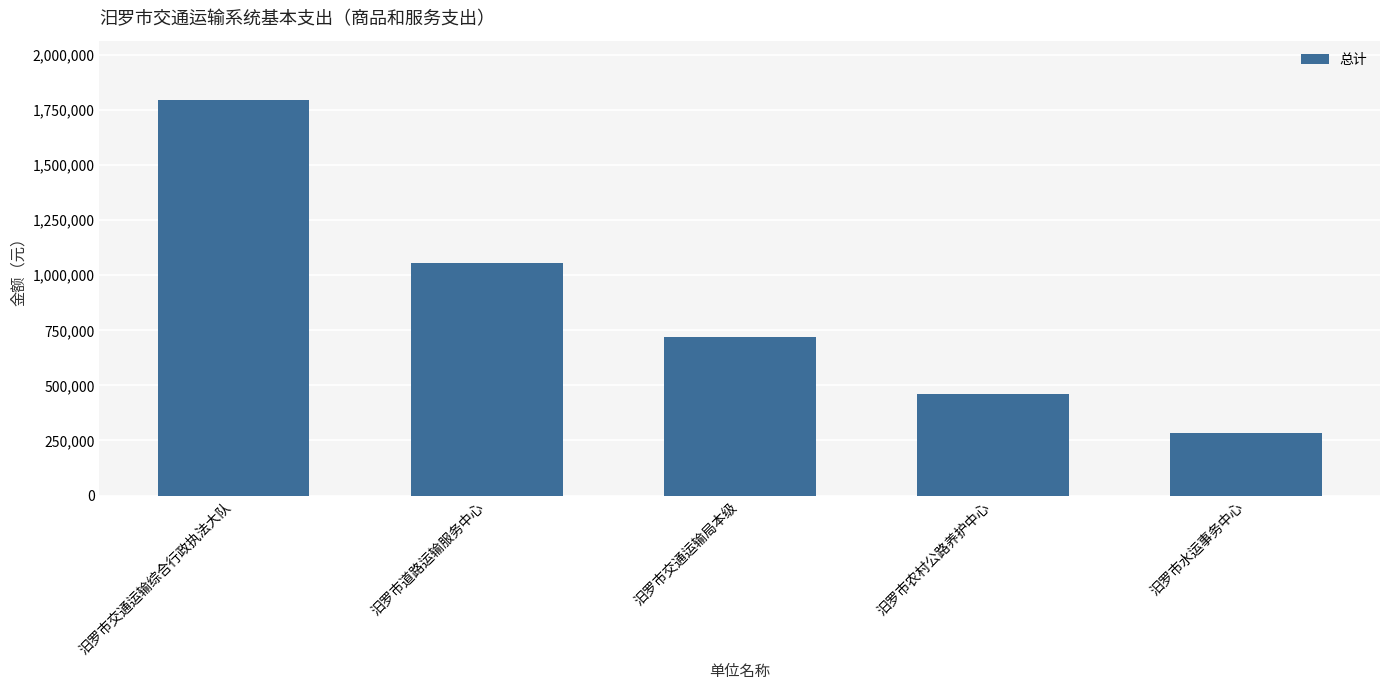

Between 汨罗市水运事务中心 and 汨罗市农村公路养护中心, which is larger?

汨罗市农村公路养护中心